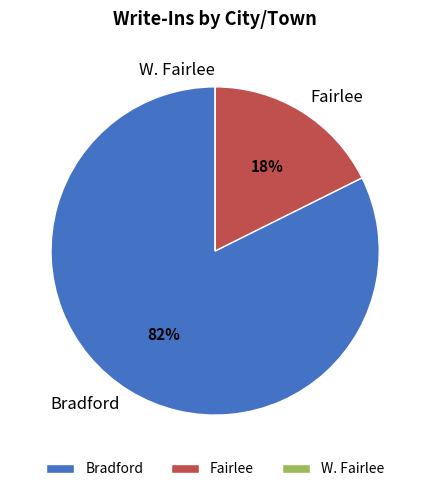

Is there any slice that represents more than half of the pie?

Yes